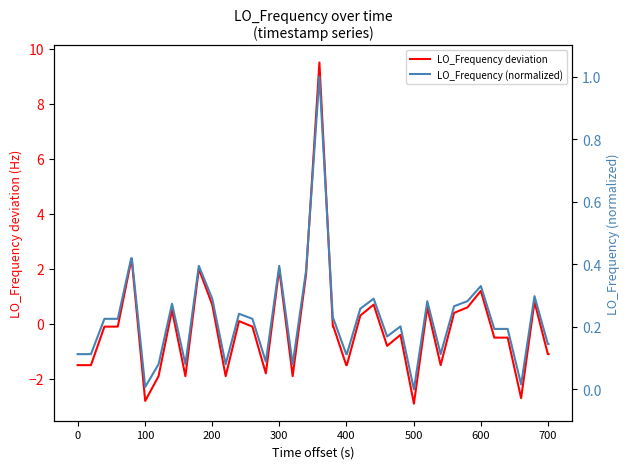

What is the minimum value for LO_Frequency deviation?

-2.9